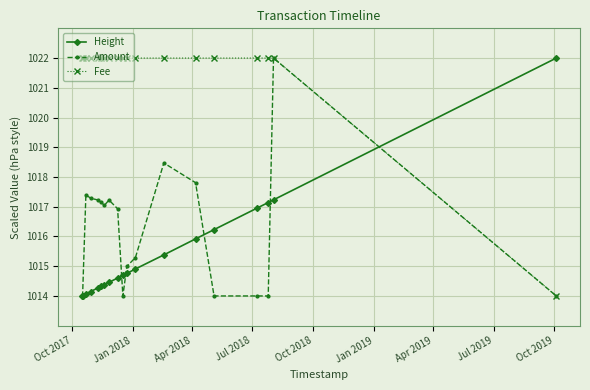

Does the chart have visible grid lines?

Yes